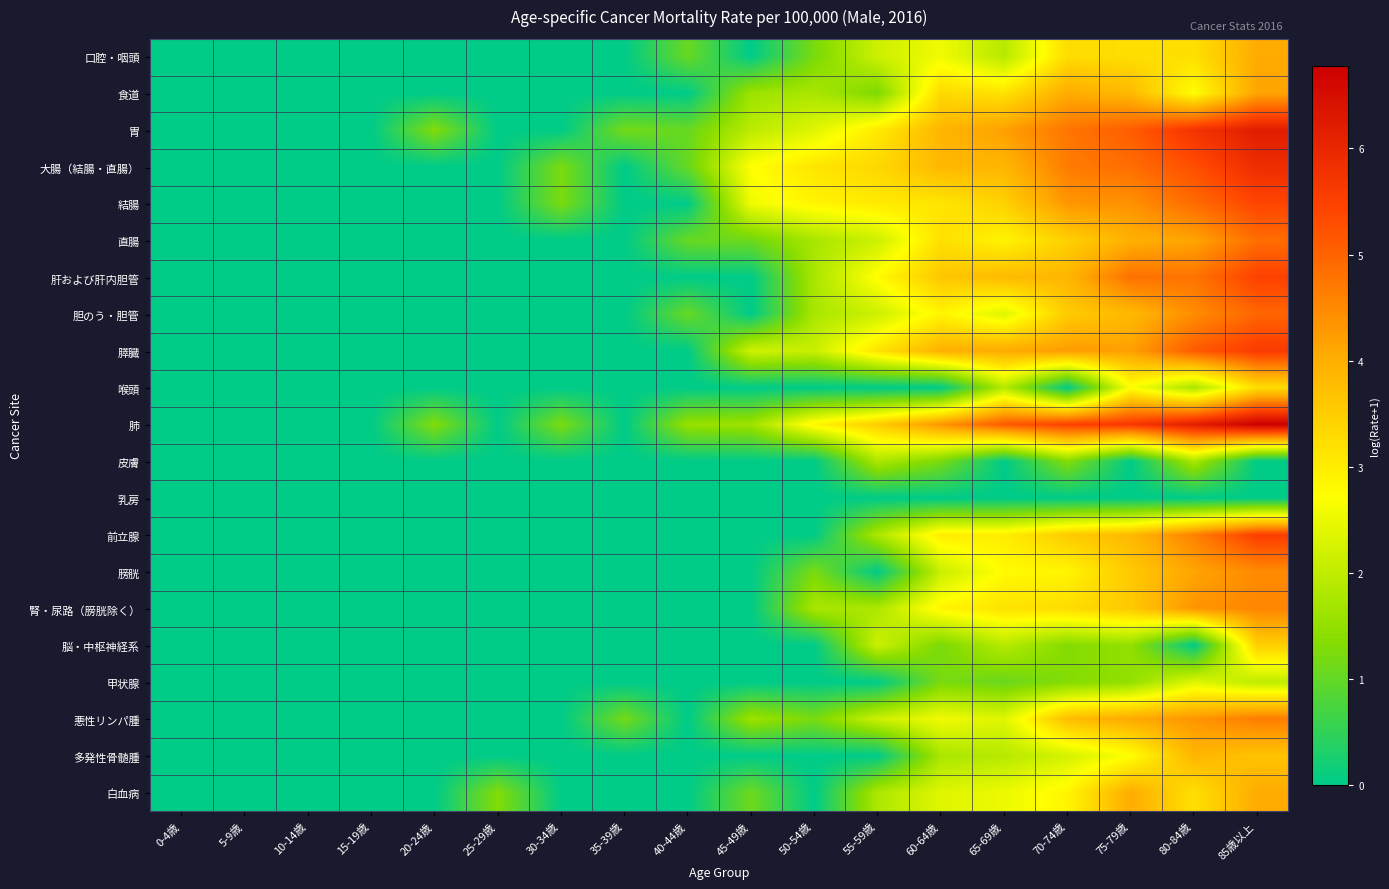

At how many categories does at least one series exceed 3?

8